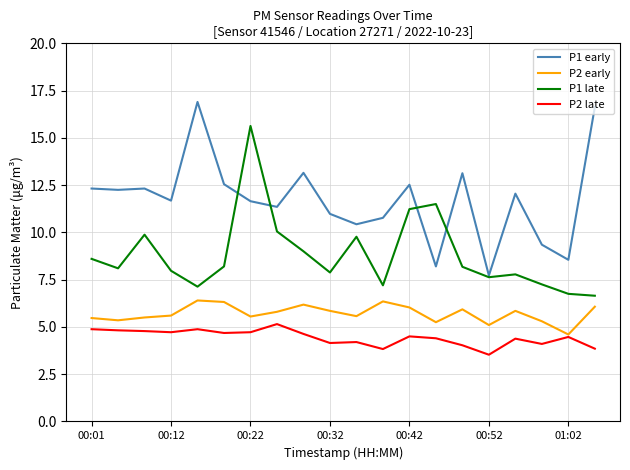

In P1 early, how many points are higher than both neighbors (excluding endpoints)?

6